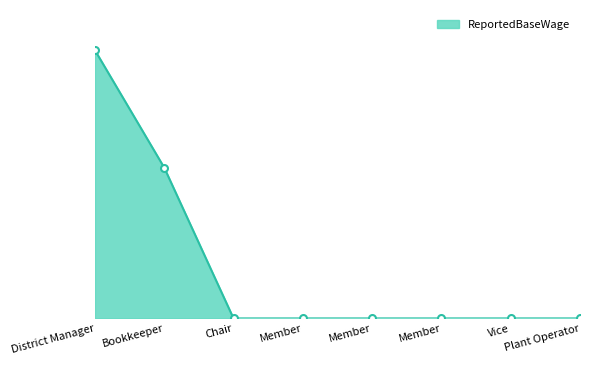

True or false: the data has more than 2 interior local peaks.

False